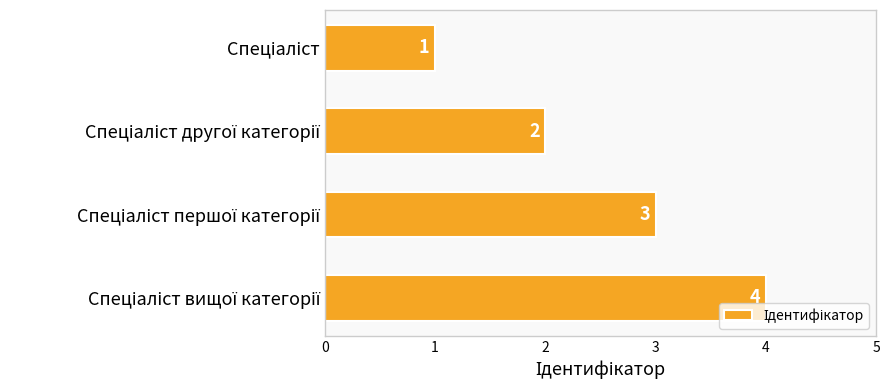

What is the value of the 2nd bar from the top?

2